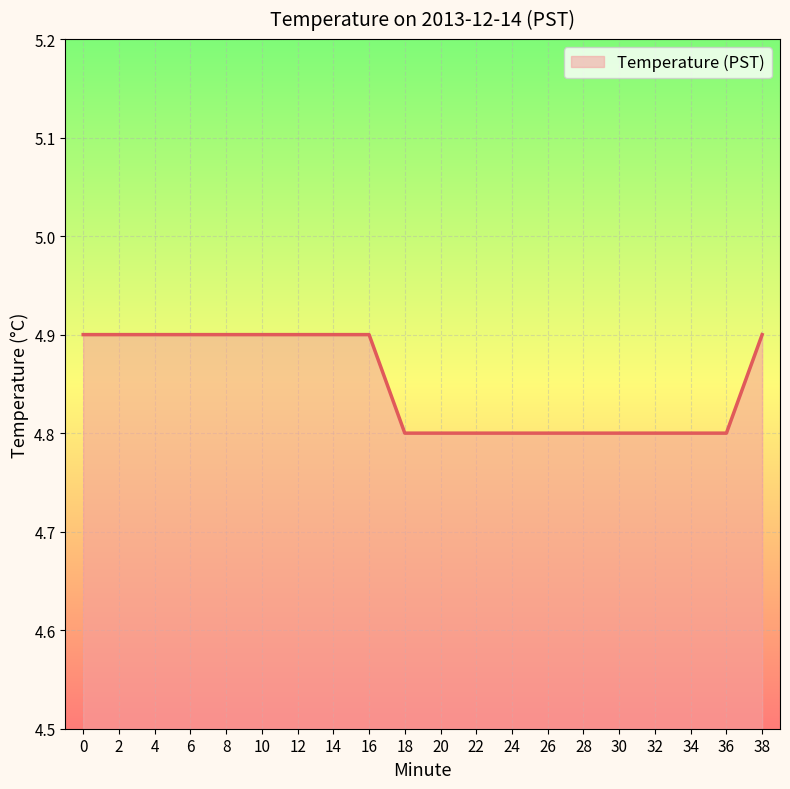

What is the minimum value shown in the chart?

4.8